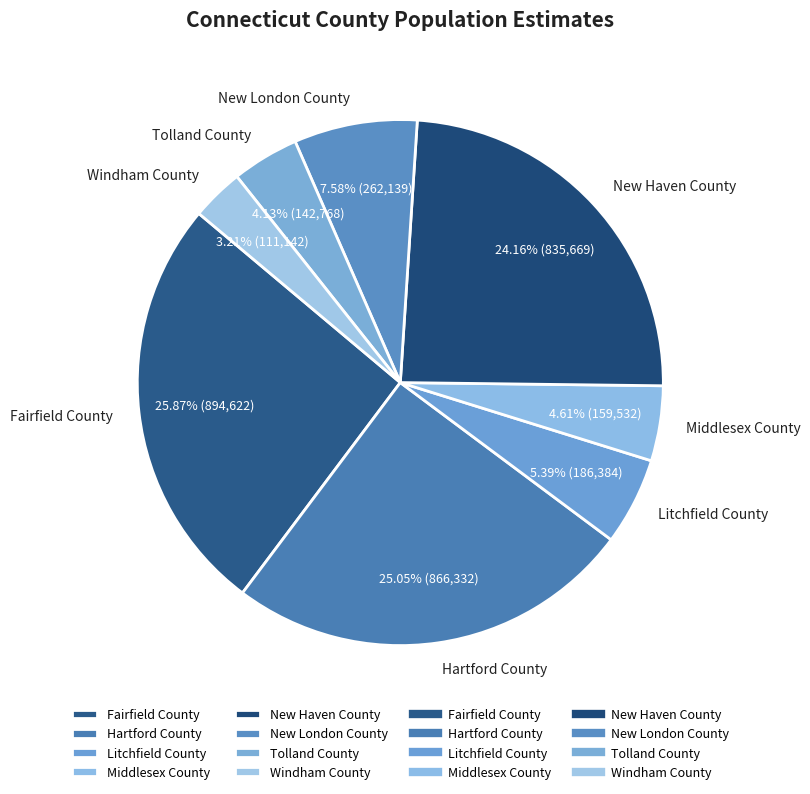

What is the total percentage of Tolland County and Middlesex County?

8.7%